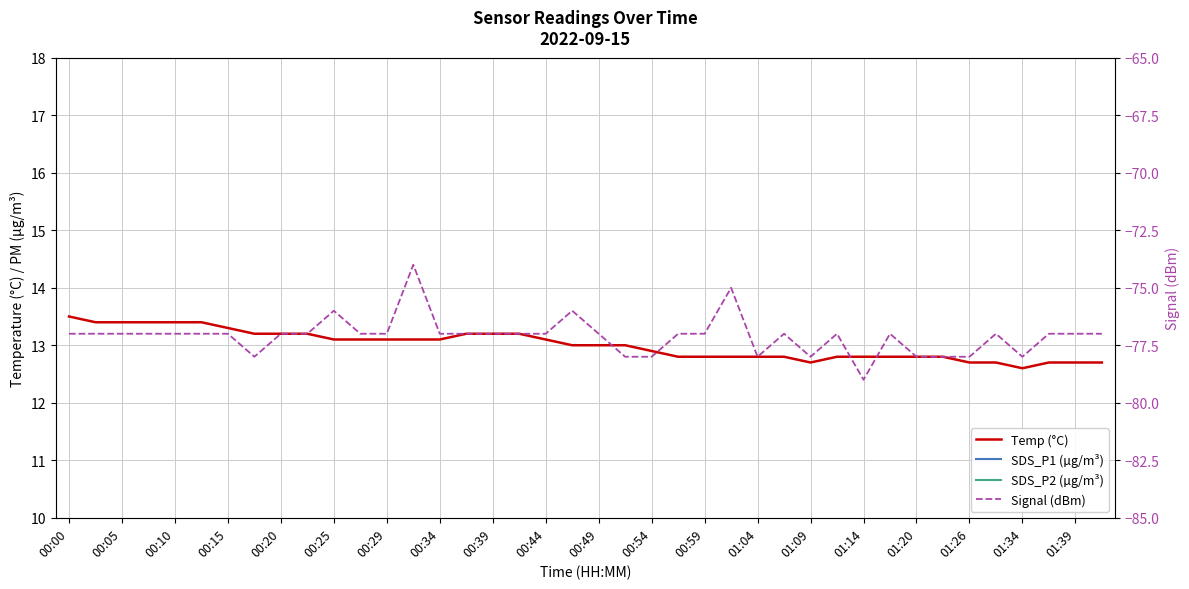

In SDS_P2 (µg/m³), how many points are higher than both neighbors (excluding endpoints)?

9